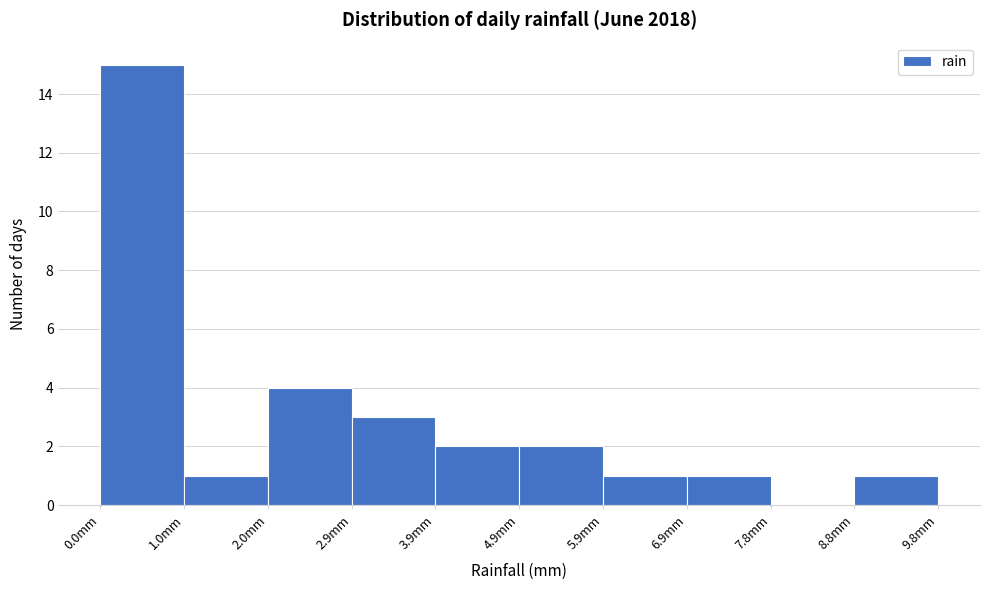

What is the height of the bar covering 2.94 to 3.92 on the x-axis? Neither the bar edges nor the heights are printed on the chart, so give them approximately, as read against the axes.

3